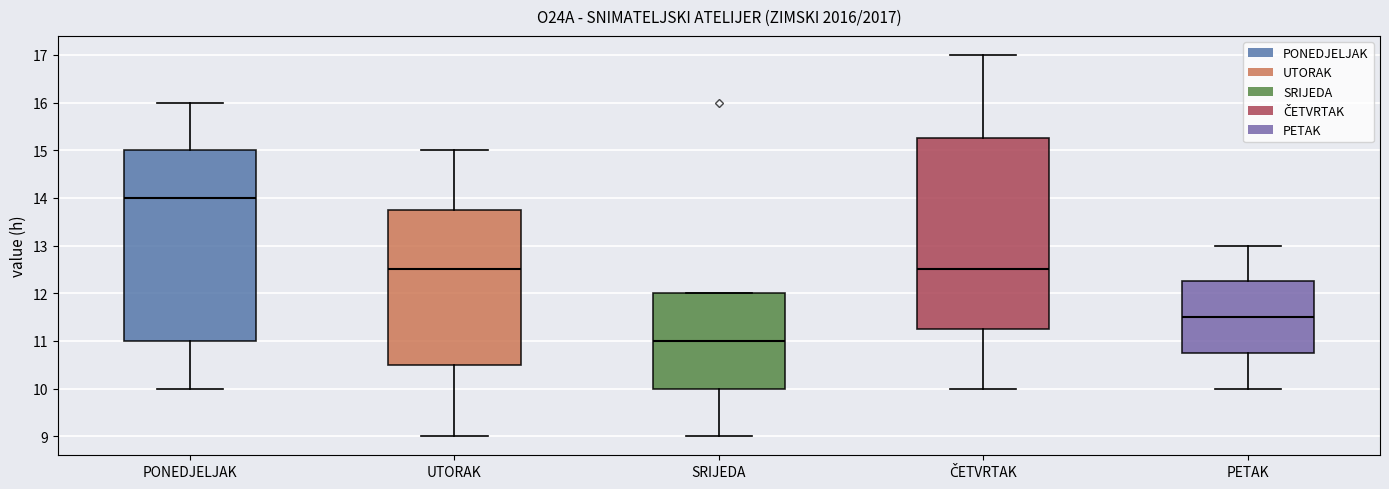

Reading left to right, transcribe this box plot: for each box, give where its median line is, the range the box spans, and where its two whiskers end, as read against the y-axis. The values are not printed on the chart, so give them approximately, as read against the axis.

PONEDJELJAK: median 14.0, box 11.0 to 15.0, whiskers 10.0 to 16.0
UTORAK: median 12.5, box 10.5 to 13.8, whiskers 9.0 to 15.0
SRIJEDA: median 11.0, box 10.0 to 12.0, whiskers 9.0 to 12.0
ČETVRTAK: median 12.5, box 11.3 to 15.3, whiskers 10.0 to 17.0
PETAK: median 11.5, box 10.8 to 12.3, whiskers 10.0 to 13.0